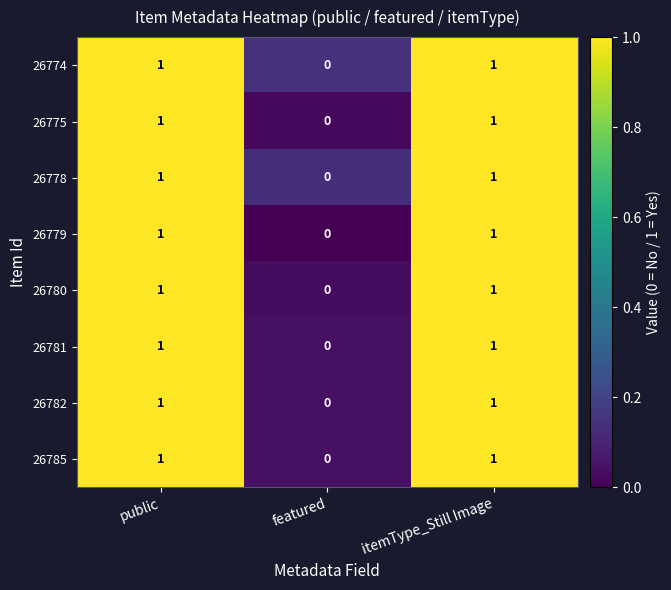

At which category does the chart reach its minimum across all series?

featured